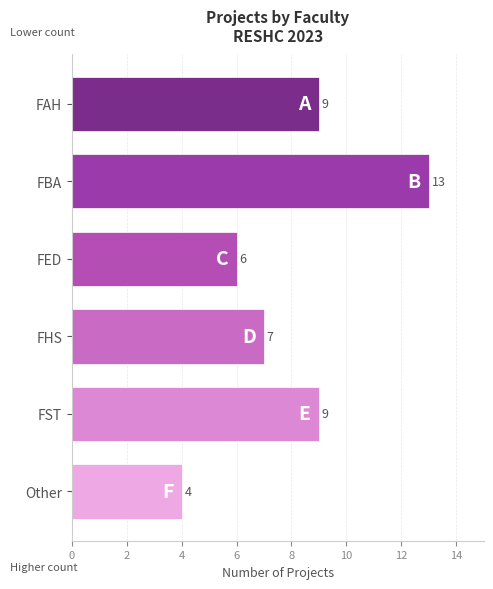

Between Other and FHS, which is larger?

FHS